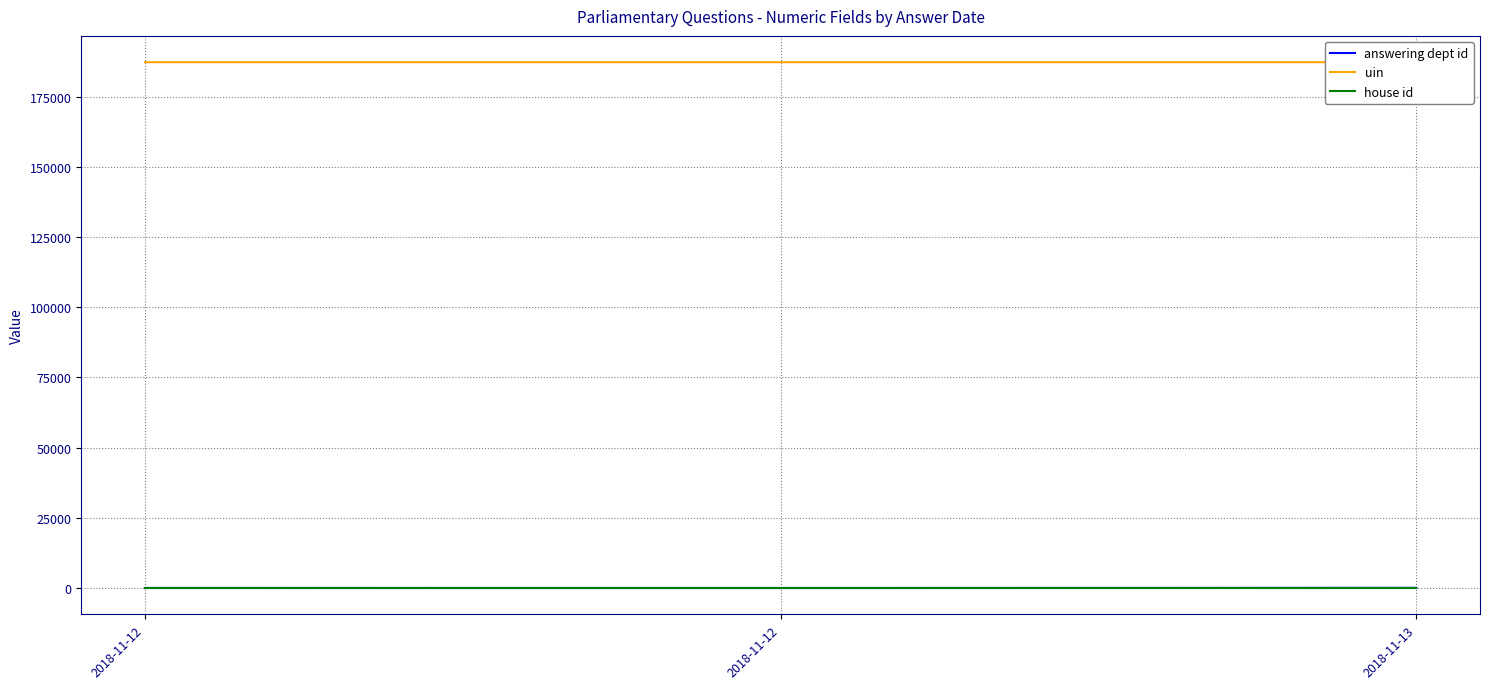

At which label does house id reach its peak?

2018-11-12